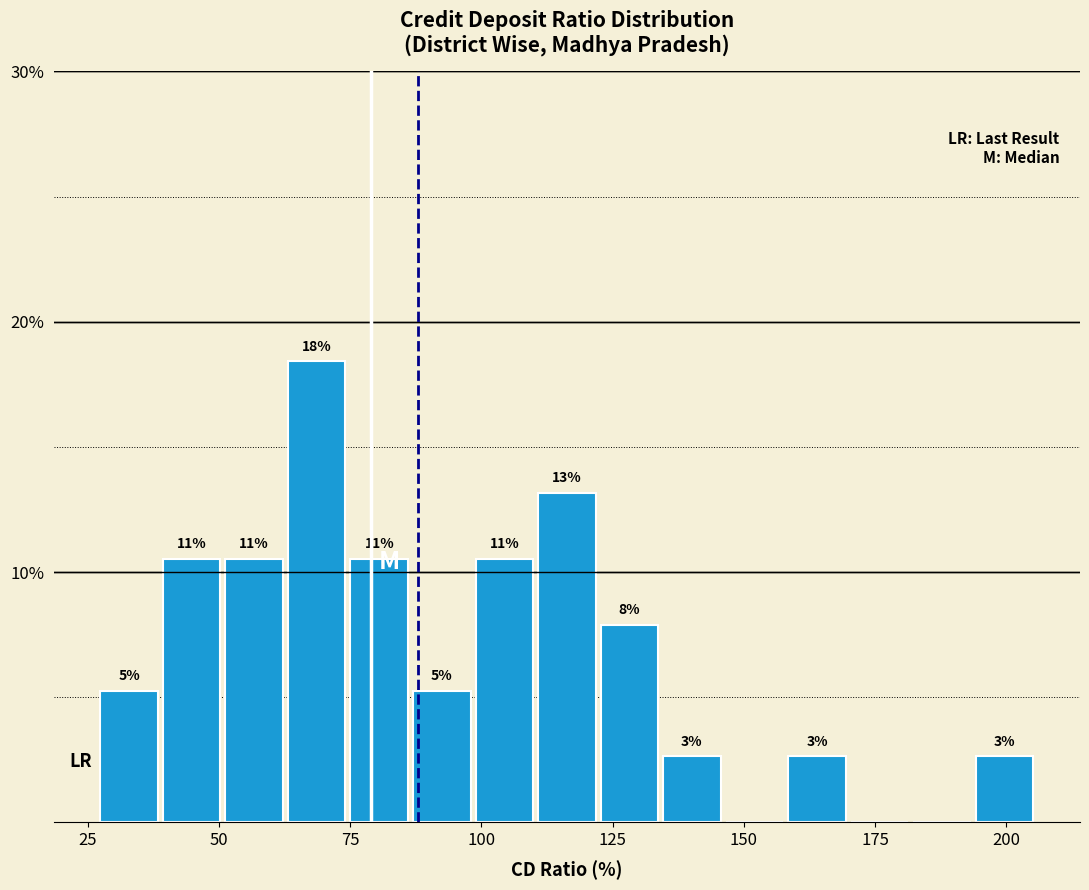

Read against the x-axis, roughly where is the centre of the tallest bar?

70